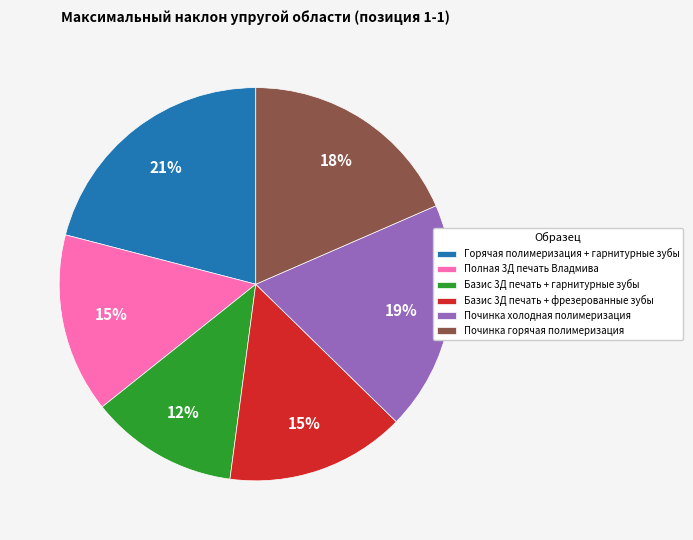

Which slice is the smallest?

Базис 3Д печать + гарнитурные зубы